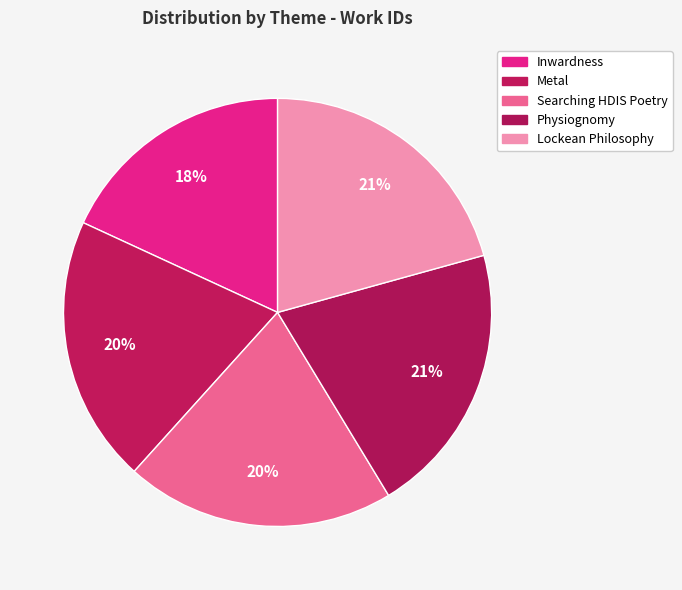

How much of the chart is everything except Lockean Philosophy?

79.3%